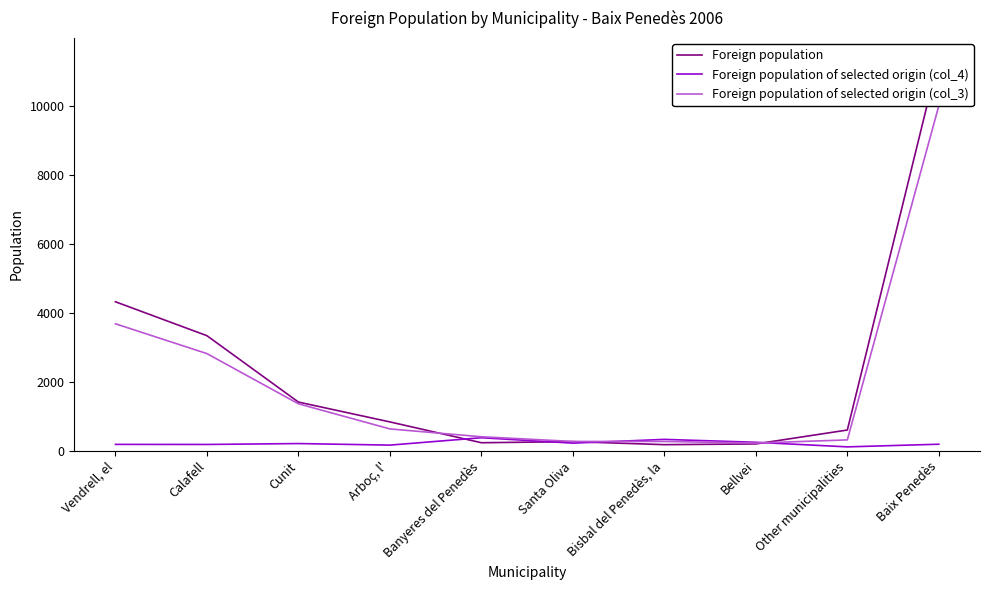

What is the smallest value displayed?

116